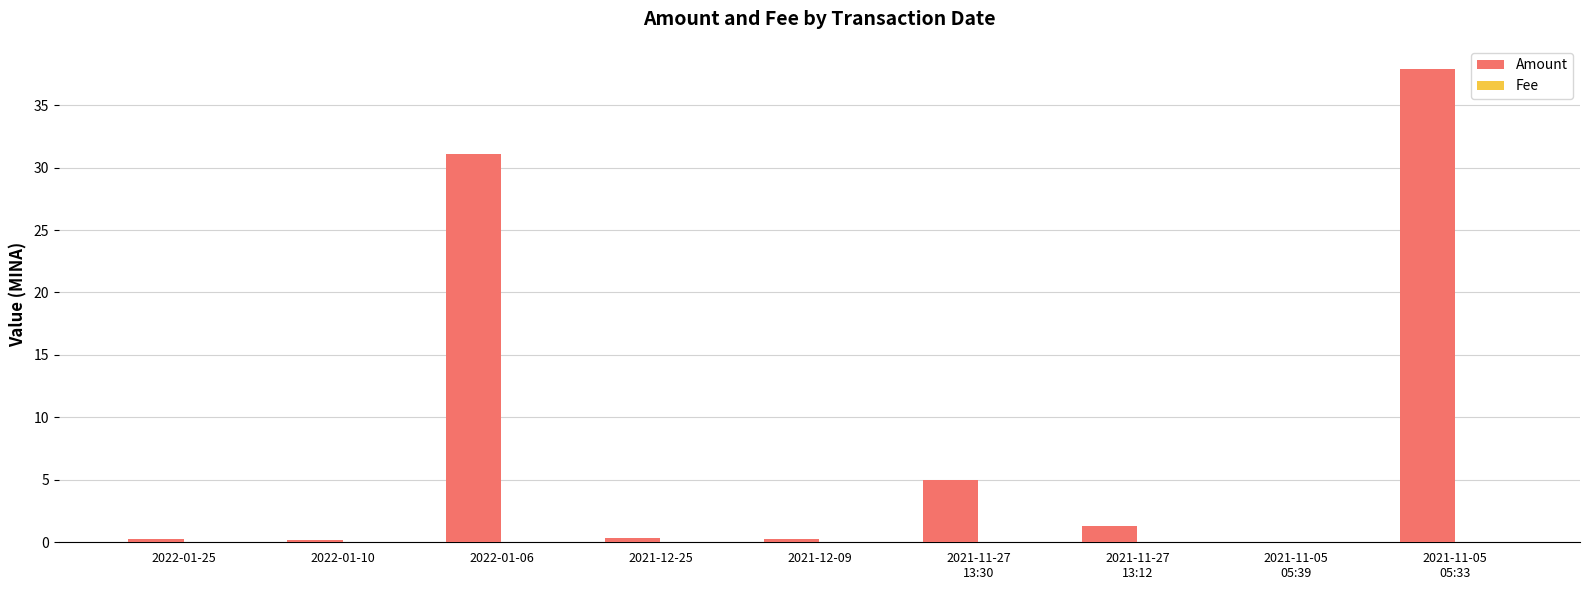

What is the maximum value shown in the chart?

37.9